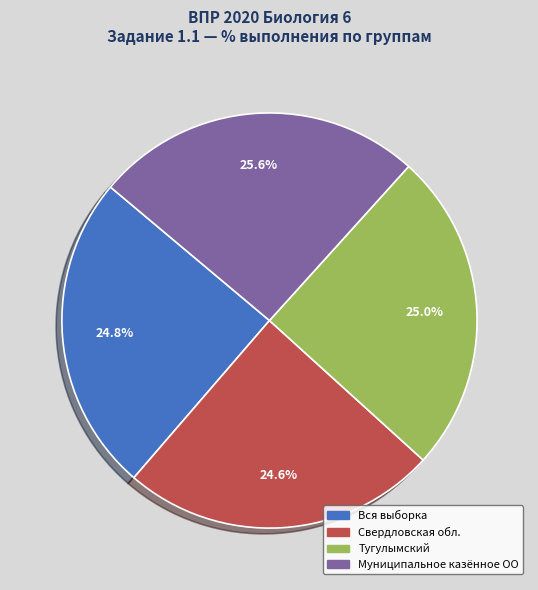

Which slice is the largest?

Муниципальное казённое ОО